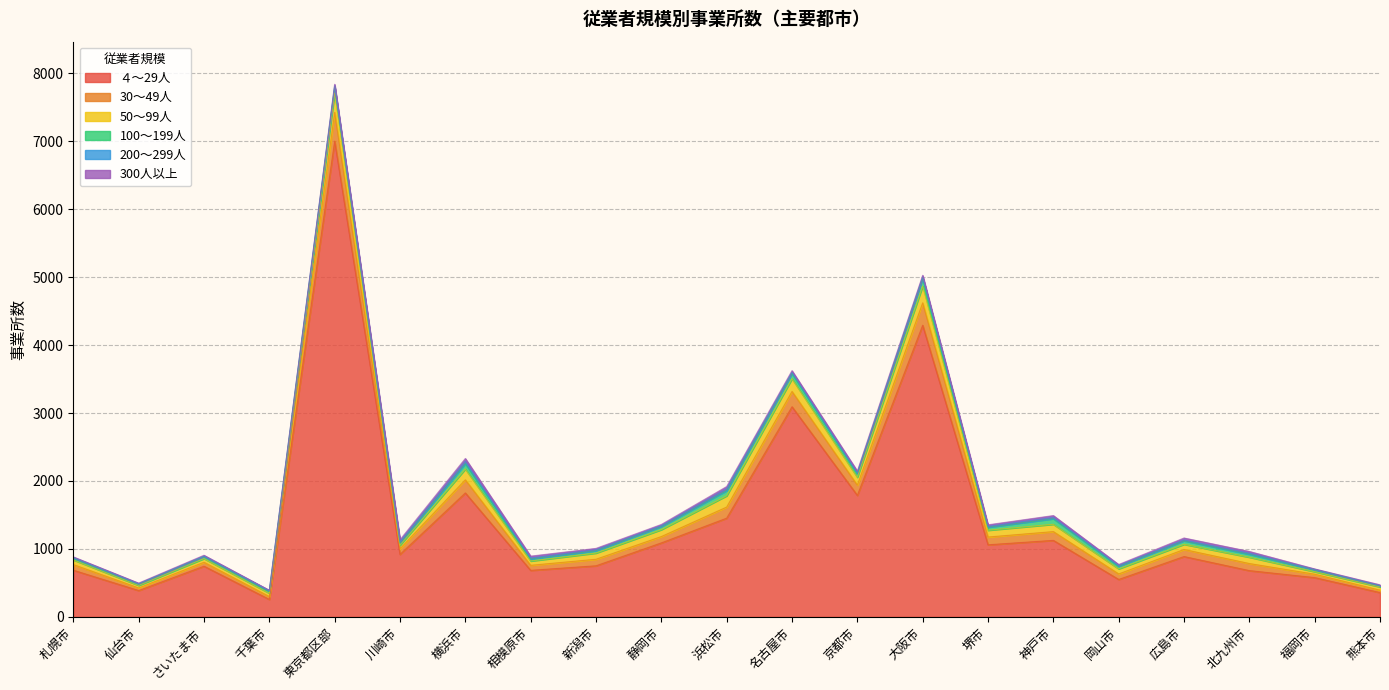

Where do 30～49人 and 50～99人 first cross each other?

さいたま市 and 千葉市